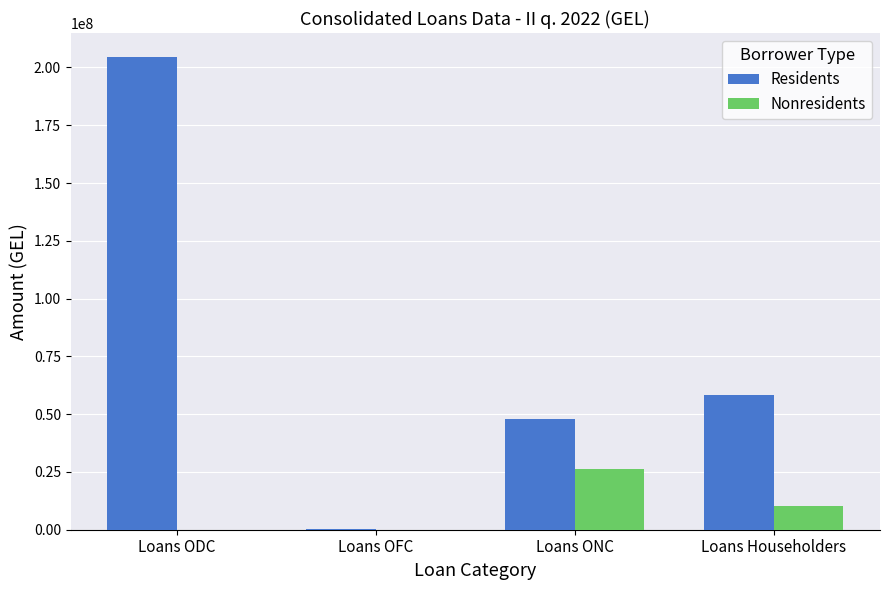

Read the Nonresidents value at Loans ONC.

26327279.6